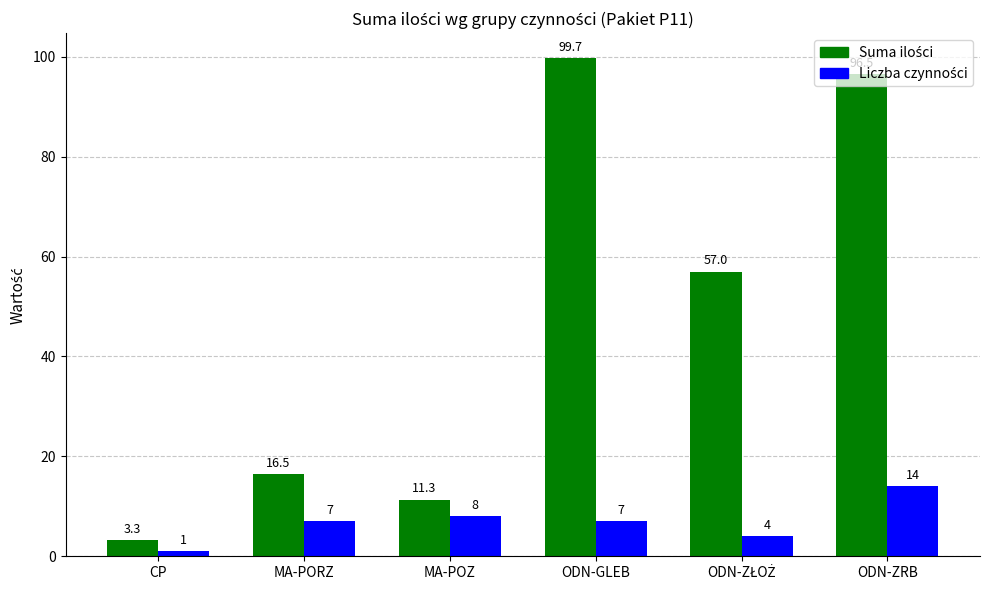

How many distinct data groups are displayed?

2